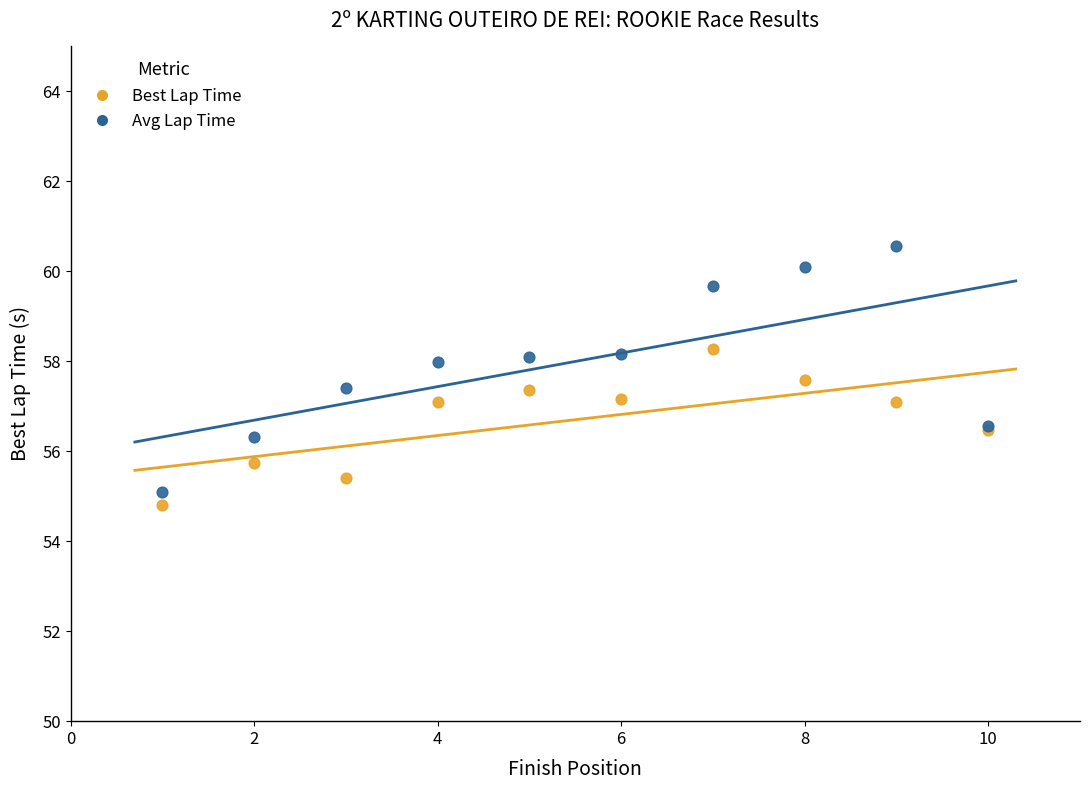

Which series reaches the maximum Y coordinate?

Avg Lap Time